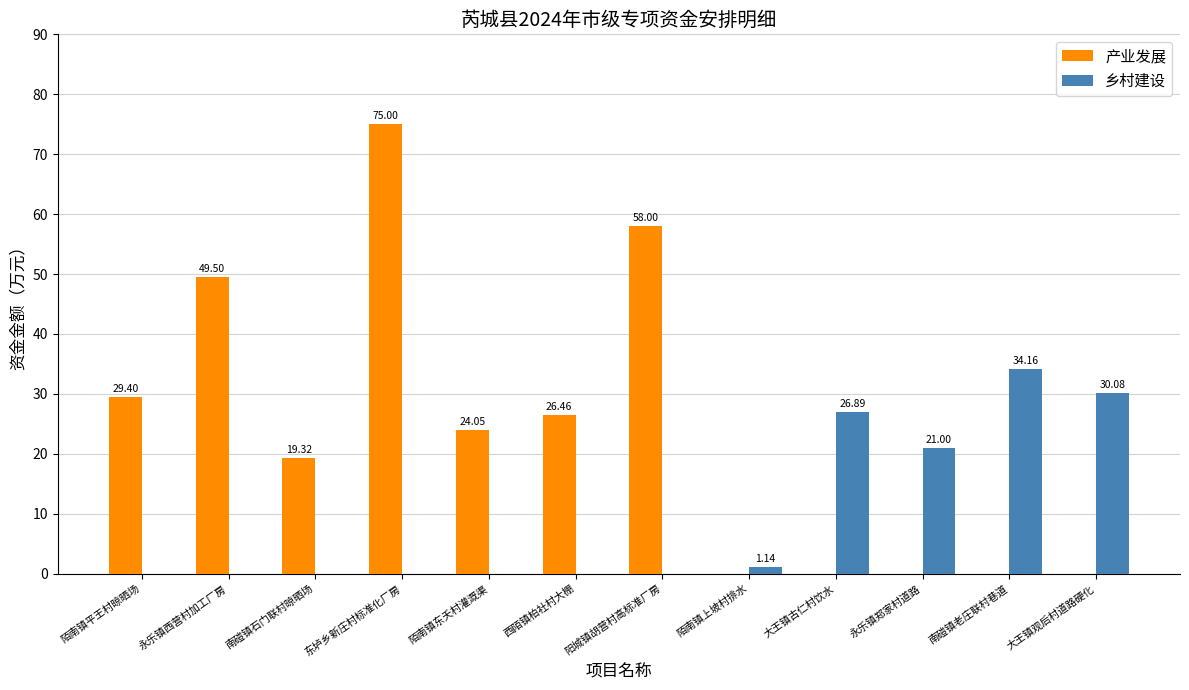

What is the sum of all 产业发展 values?

281.7